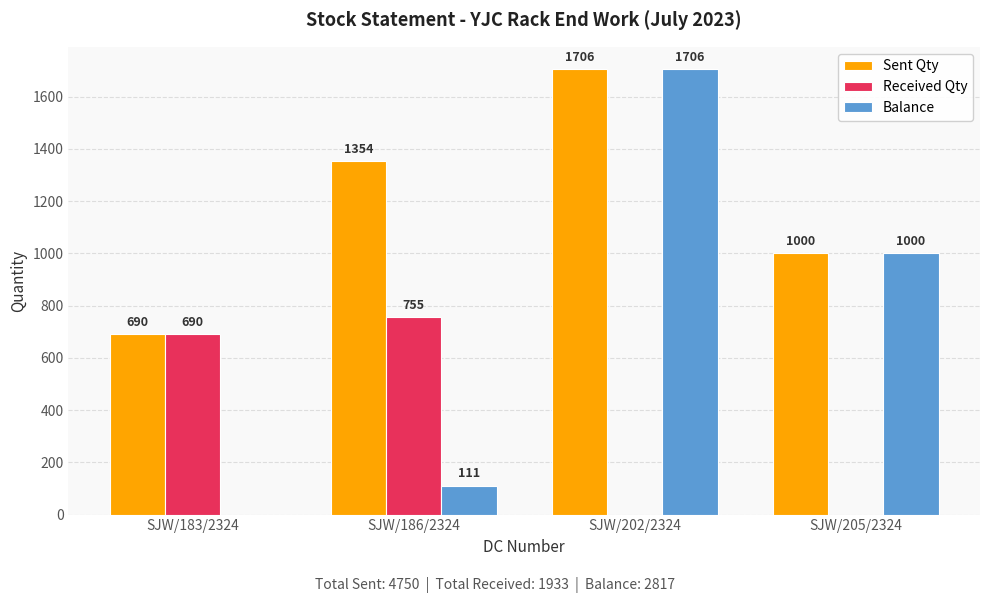

What are all the series names shown in the legend?

Sent Qty, Received Qty, Balance